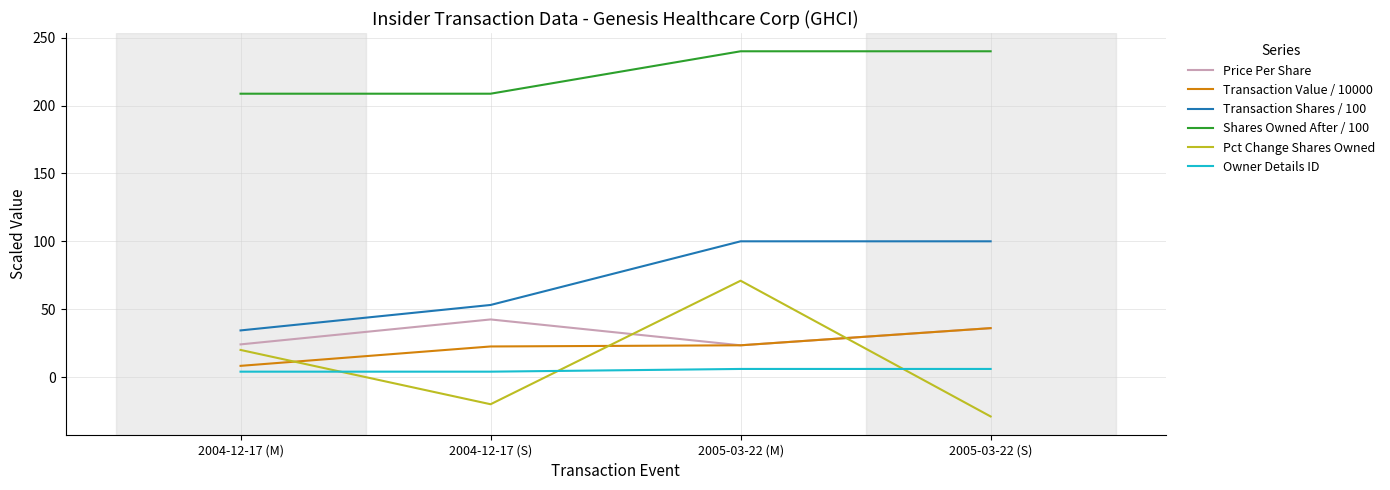

True or false: Transaction Shares / 100 and Shares Owned After / 100 intersect in this chart.

False